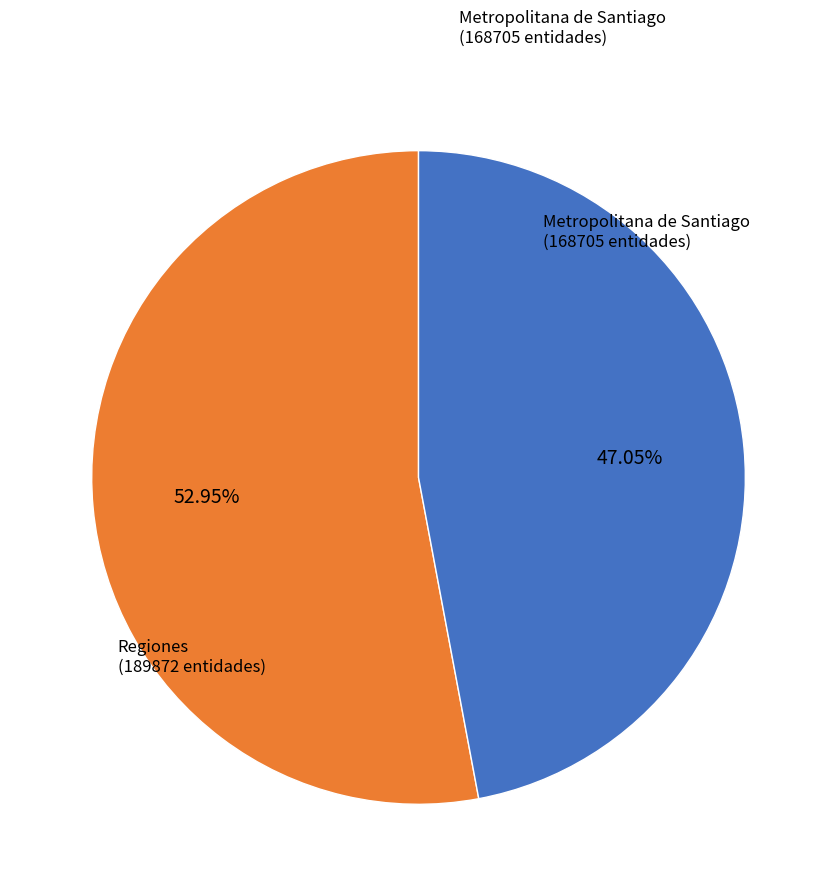

Do Metropolitana de Santiago (168705 entidades) and Regiones (189872 entidades) together represent more than half of the pie?

Yes